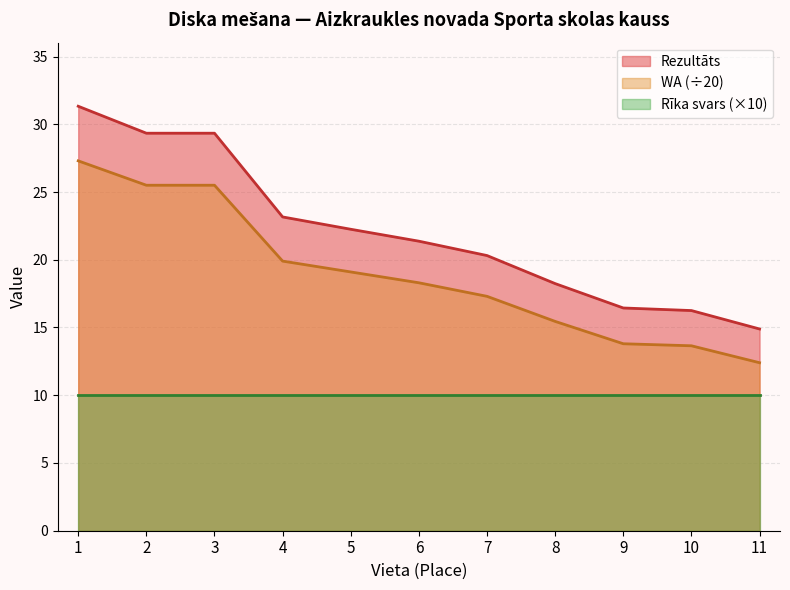

Which series has the largest range (max minus min)?

Rezultāts